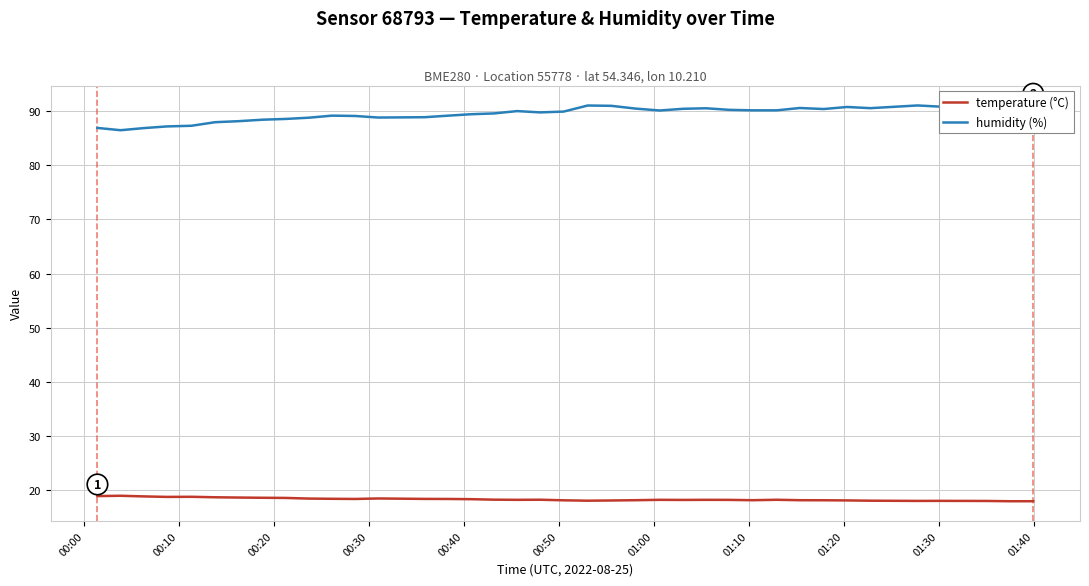

What is the maximum value for temperature (°C)?

19.0